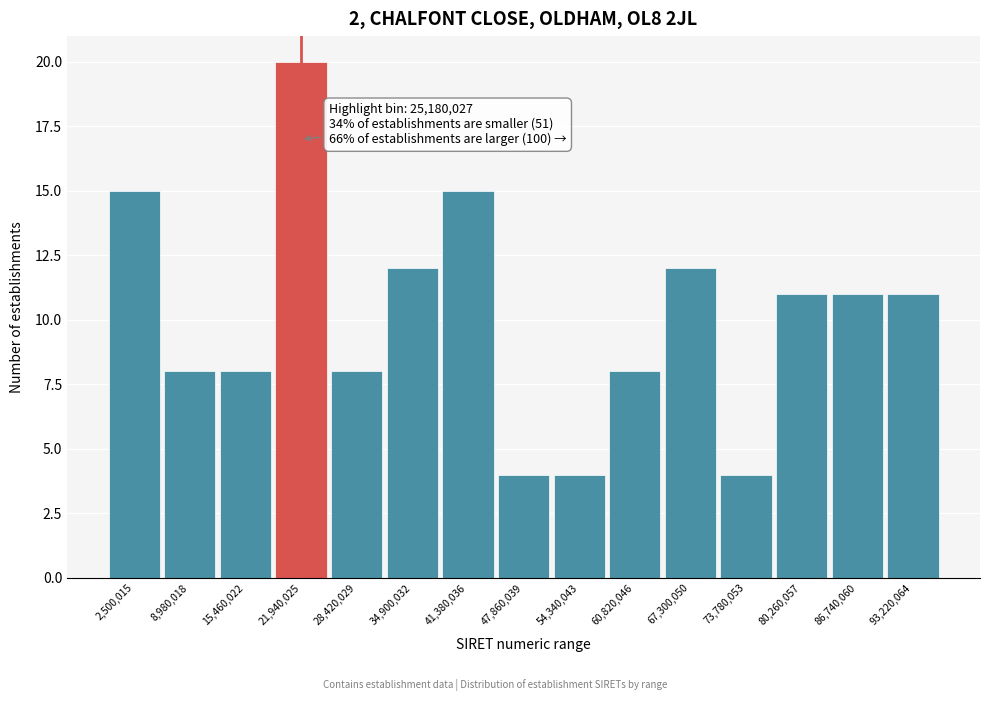

Reading right to left, transcribe all the data shown in this chart.

11	11	11	4	12	8	4	4	15	12	8	20	8	8	15